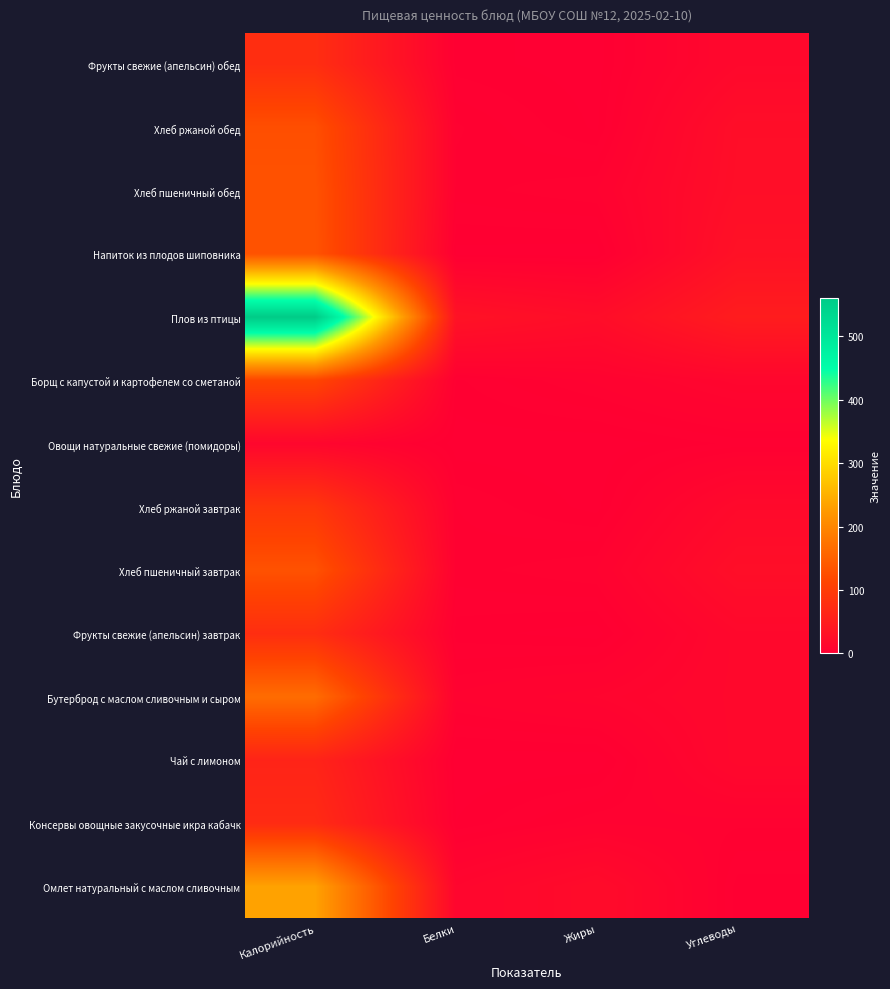

Between Углеводы and Белки, which is larger?

Белки